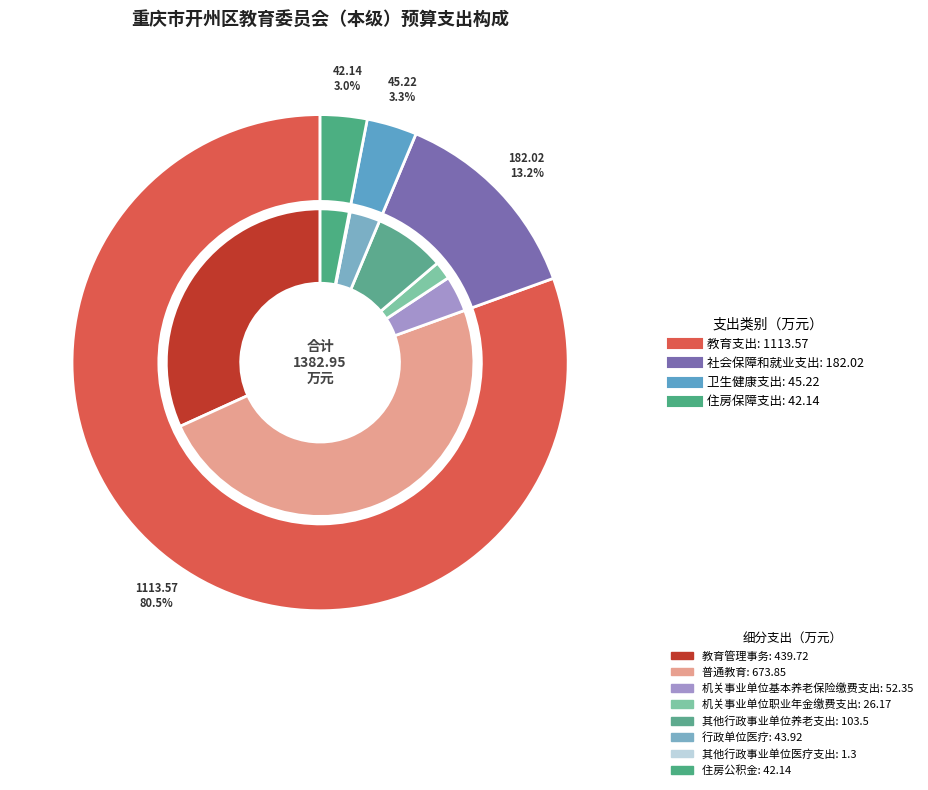

How many slices are in this pie chart?

4